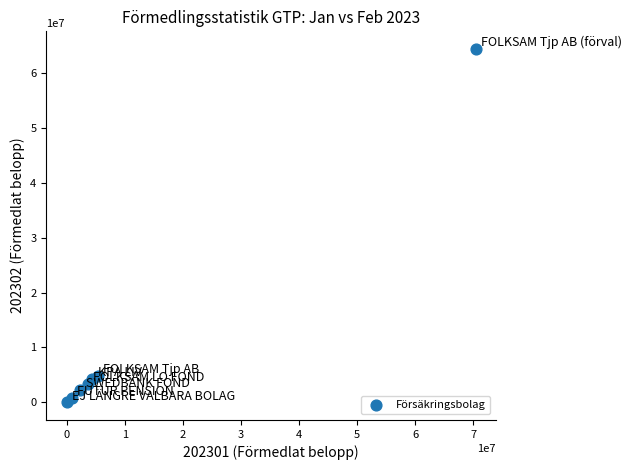

What is the average Y value?

11415724